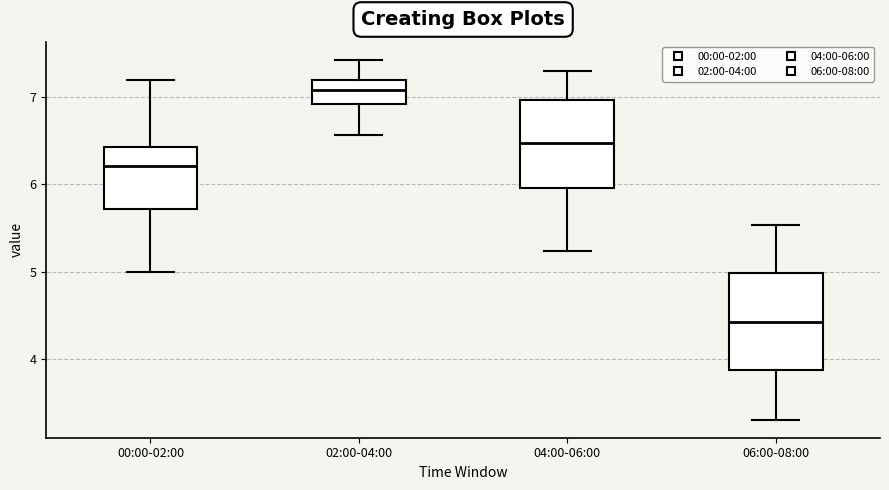

Reading left to right, transcribe this box plot: for each box, give where its median line is, the range the box spans, and where its two whiskers end, as read against the y-axis. The values are not printed on the chart, so give them approximately, as read against the axis.

00:00-02:00: median 6.2, box 5.7 to 6.4, whiskers 5.0 to 7.2
02:00-04:00: median 7.1, box 6.9 to 7.2, whiskers 6.6 to 7.4
04:00-06:00: median 6.5, box 6.0 to 7.0, whiskers 5.2 to 7.3
06:00-08:00: median 4.4, box 3.9 to 5.0, whiskers 3.3 to 5.5